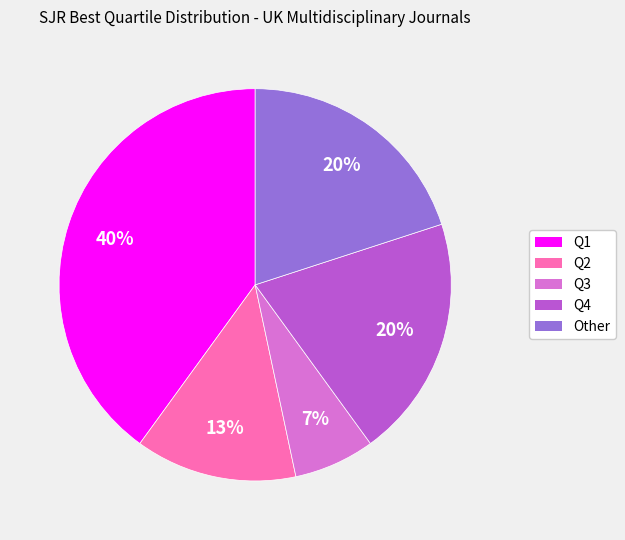

Do Q2 and Q3 together represent more than half of the pie?

No